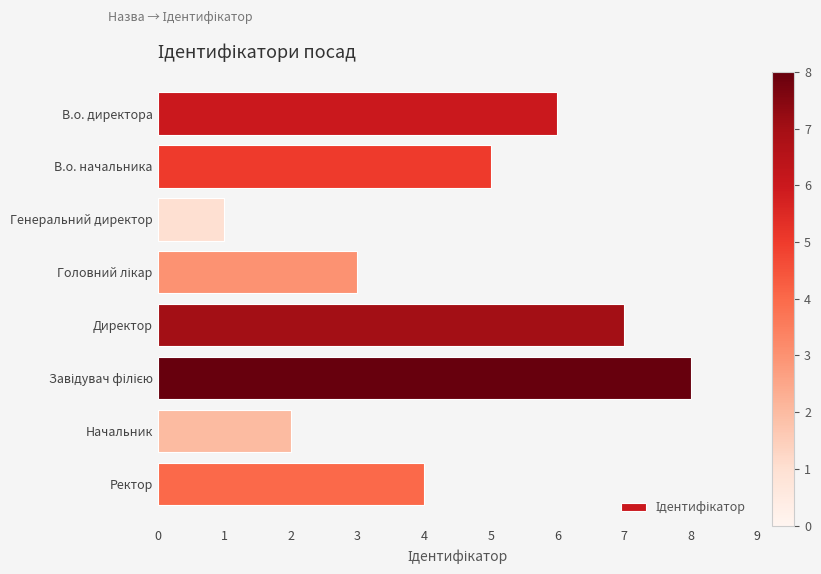

Between Начальник and В.о. начальника, which is larger?

В.о. начальника